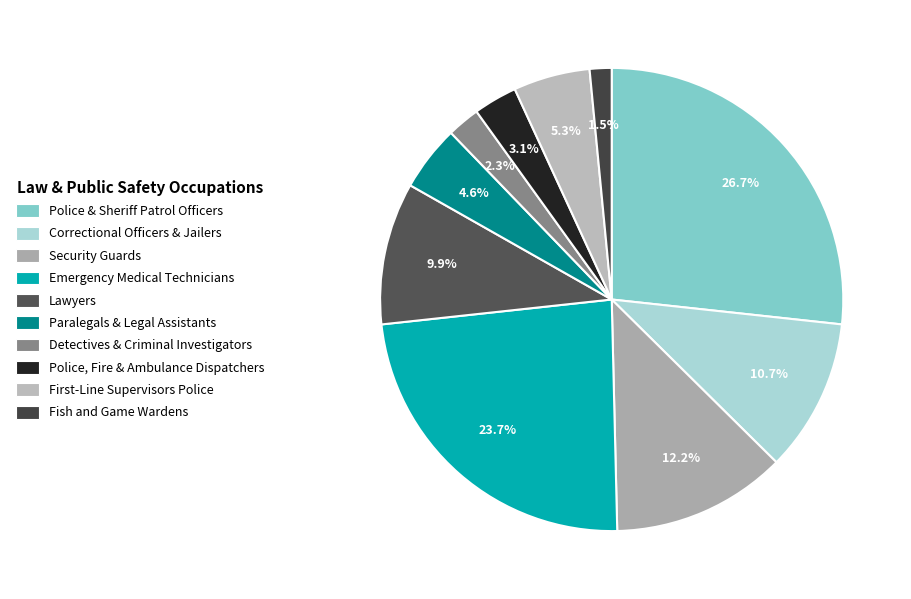

Which slice is the largest?

Police & Sheriff Patrol Officers